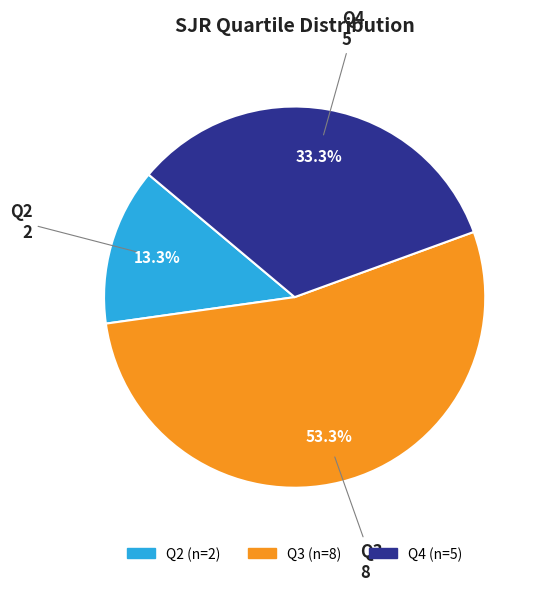

Is it true that Q2 is 13% of the pie?

True